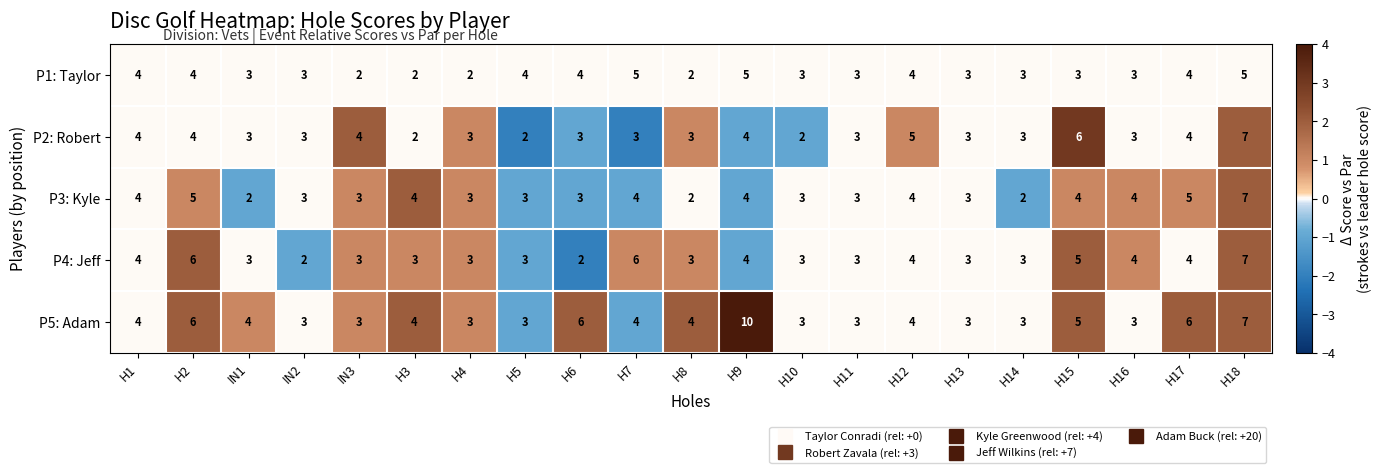

Is it true that P2: Robert equals 3 at IN2?

True